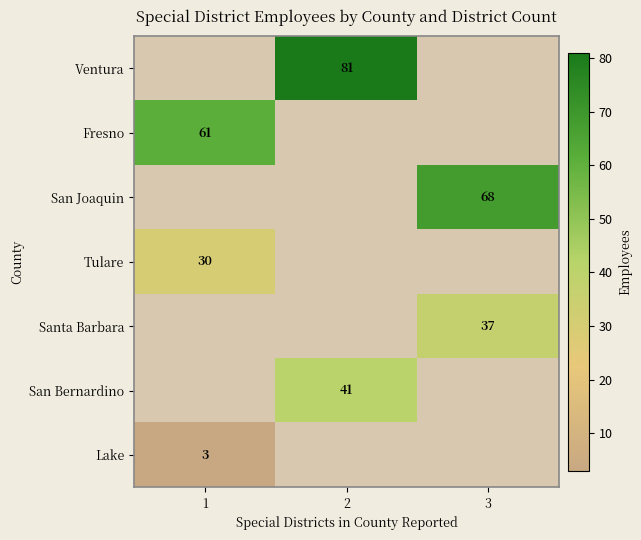

The value of Santa Barbara at 3 is 37. True or false?

True